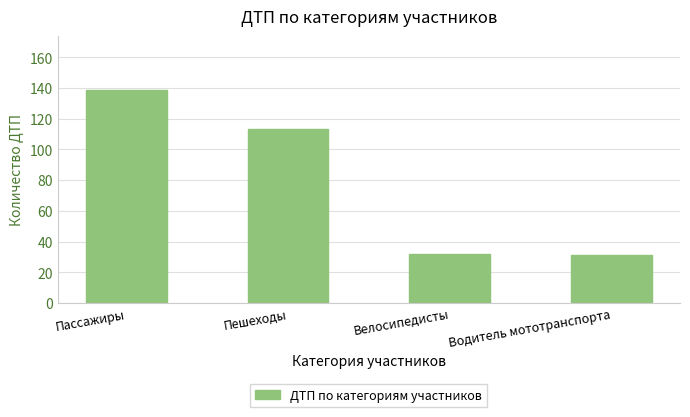

Which has a higher value, Велосипедисты or Пассажиры?

Пассажиры